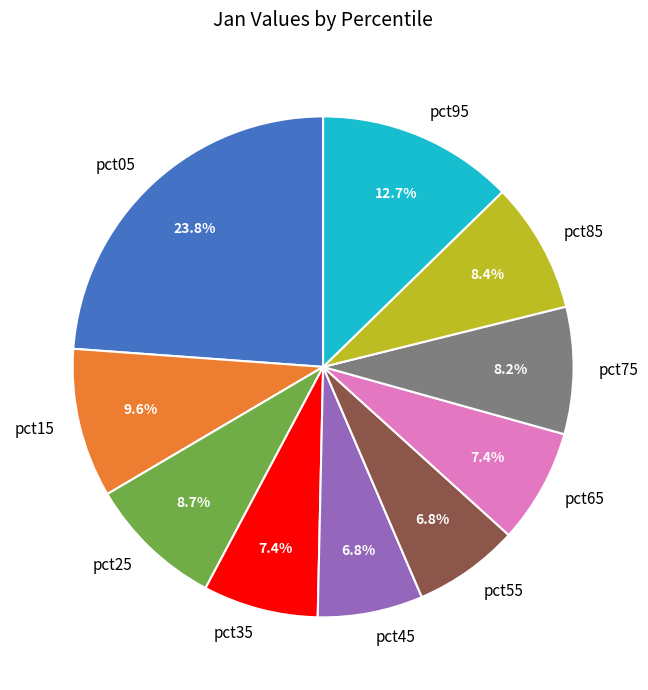

How much of the chart is everything except pct55?

93.2%